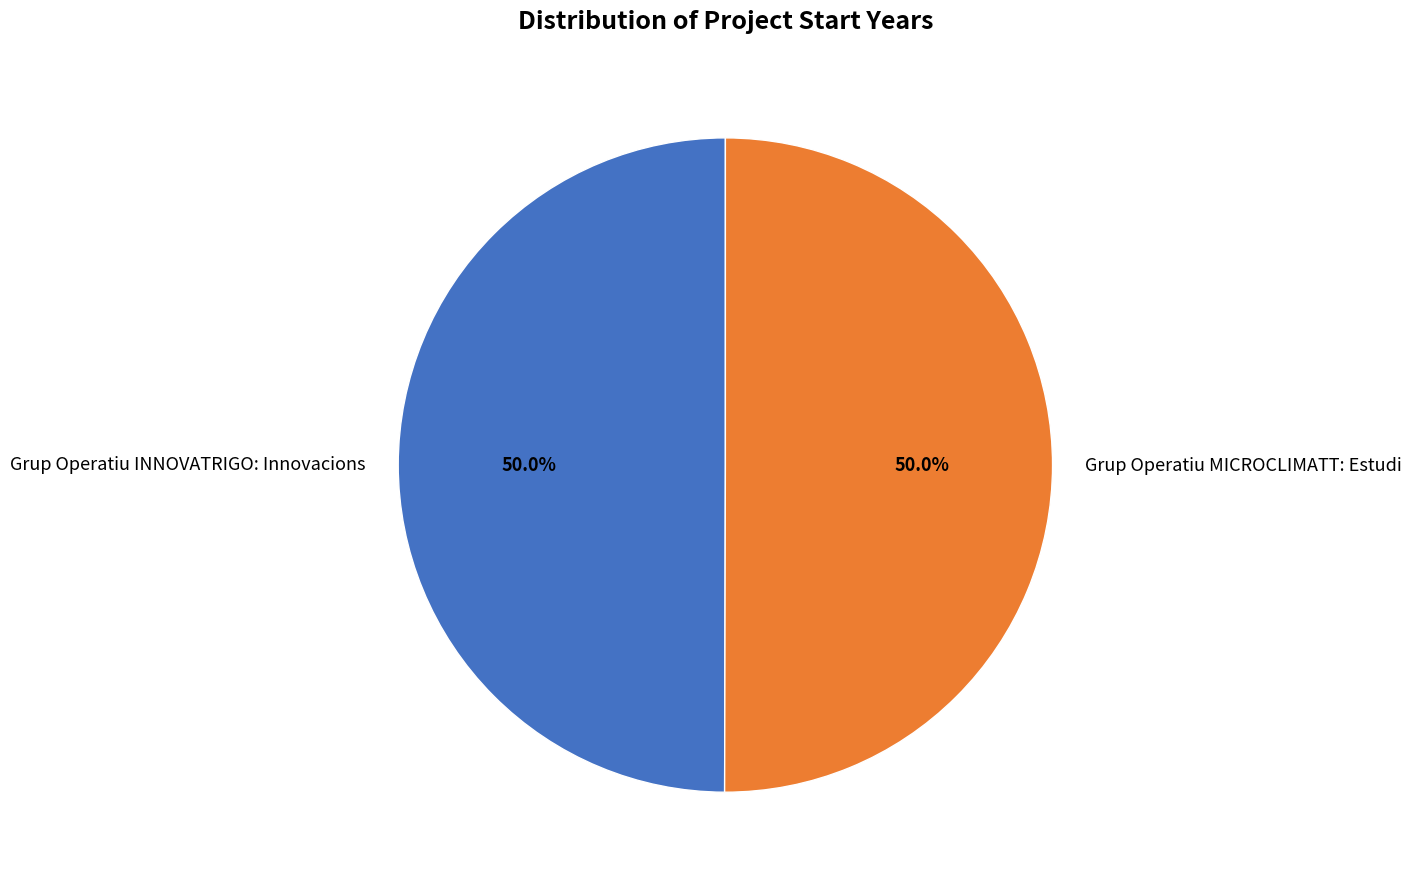

How many segments does this pie chart have?

2